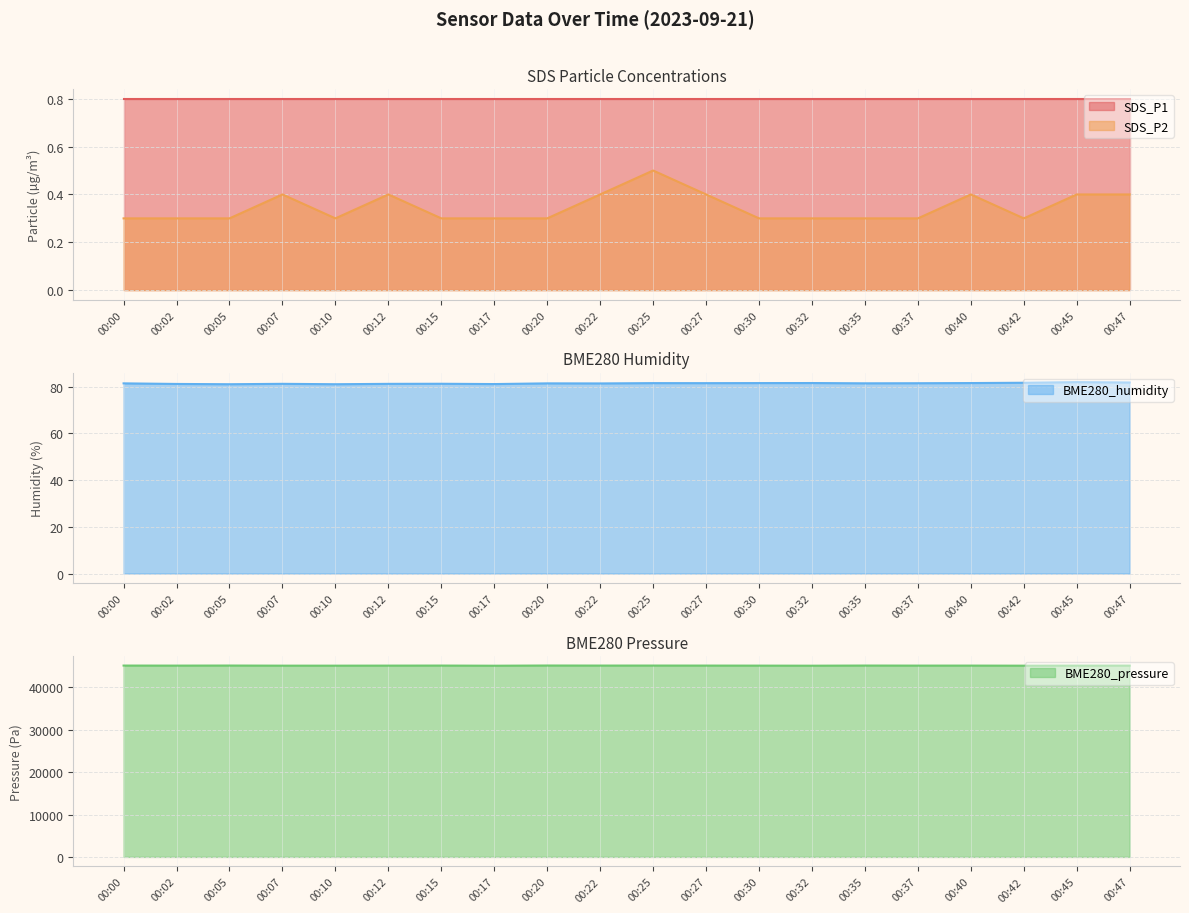

True or false: SDS_P2 line and BME280_pressure line cross at least once.

False